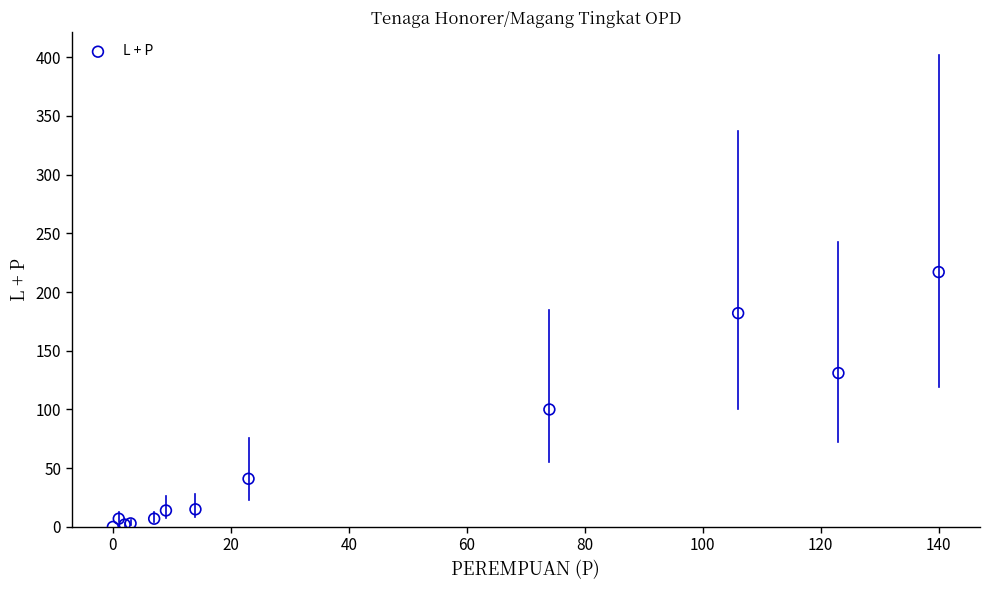

What Y value in the scatter plot is closest to 108?

100